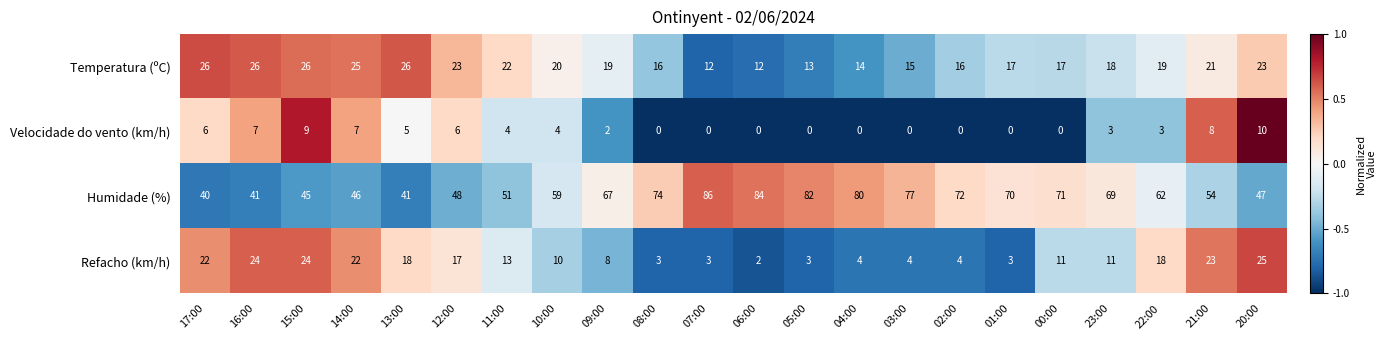

True or false: Refacho (km/h) has a value of 44 at 20:00.

False